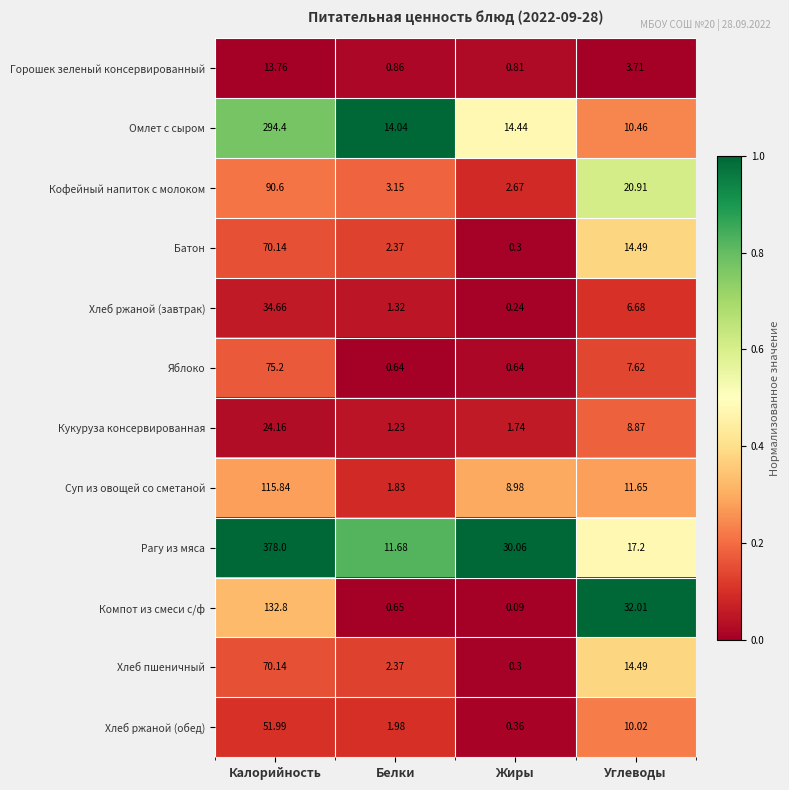

Which series has the largest total across all categories?

Рагу из мяса